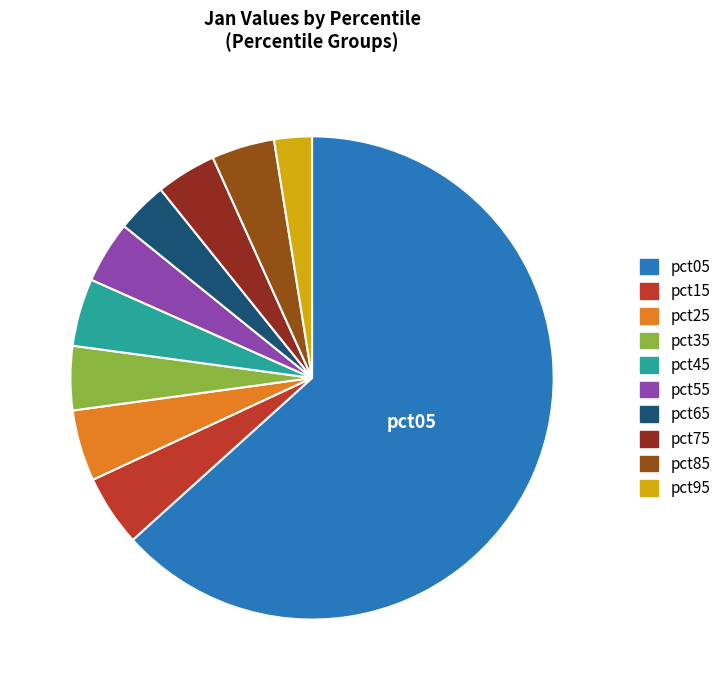

To the nearest percent, what percentage of the pie is pct75?

4%